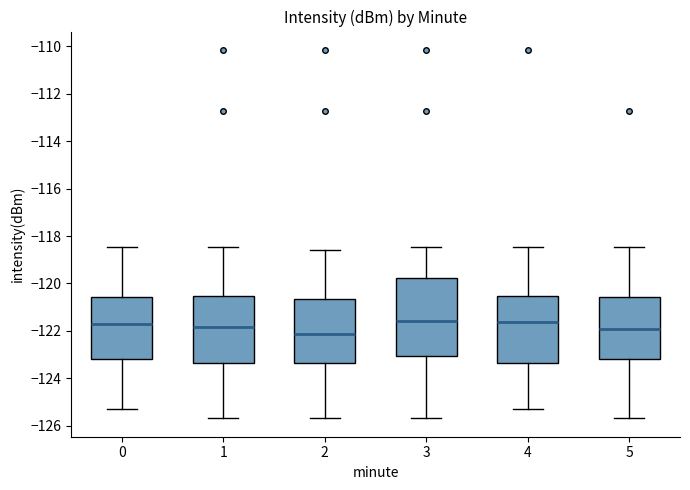

Reading left to right, transcribe this box plot: for each box, give where its median line is, the range the box spans, and where its two whiskers end, as read against the y-axis. The values are not printed on the chart, so give them approximately, as read against the axis.

0: median -121.8, box -123.2 to -120.6, whiskers -125.2 to -118.4
1: median -121.8, box -123.4 to -120.6, whiskers -125.6 to -118.4
2: median -122.2, box -123.4 to -120.6, whiskers -125.6 to -118.6
3: median -121.6, box -123.0 to -119.8, whiskers -125.6 to -118.4
4: median -121.6, box -123.4 to -120.6, whiskers -125.2 to -118.4
5: median -122.0, box -123.2 to -120.6, whiskers -125.6 to -118.4